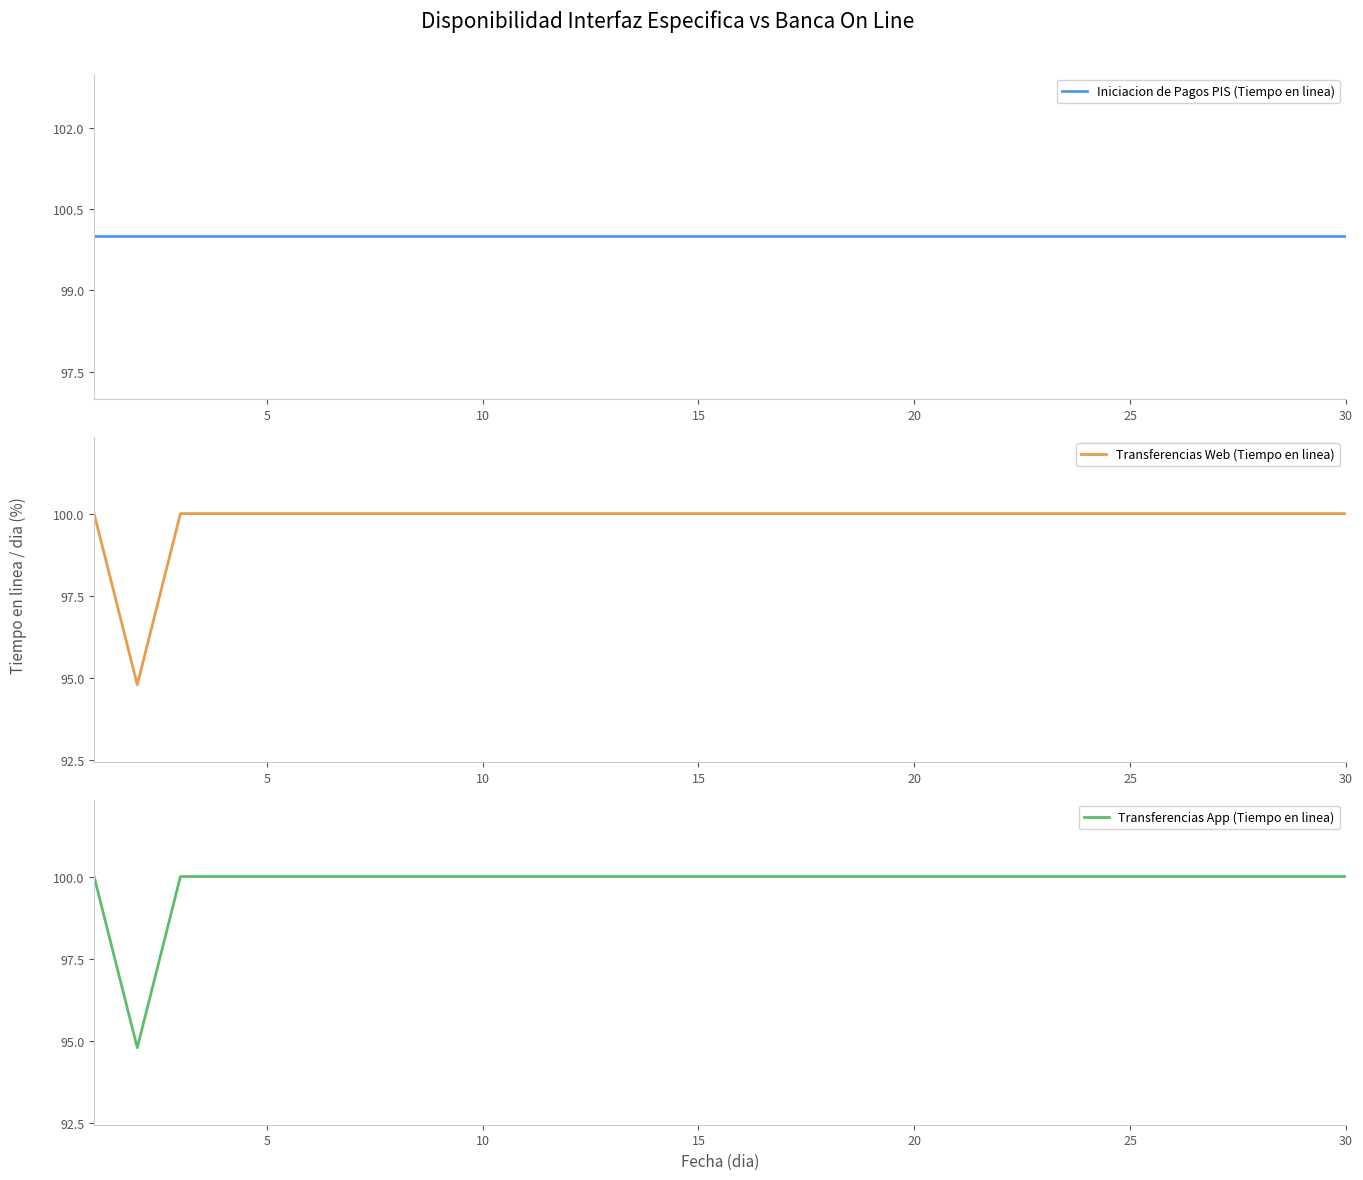

What is the sum of all Transferencias App (Tiempo en linea) values?

2994.8